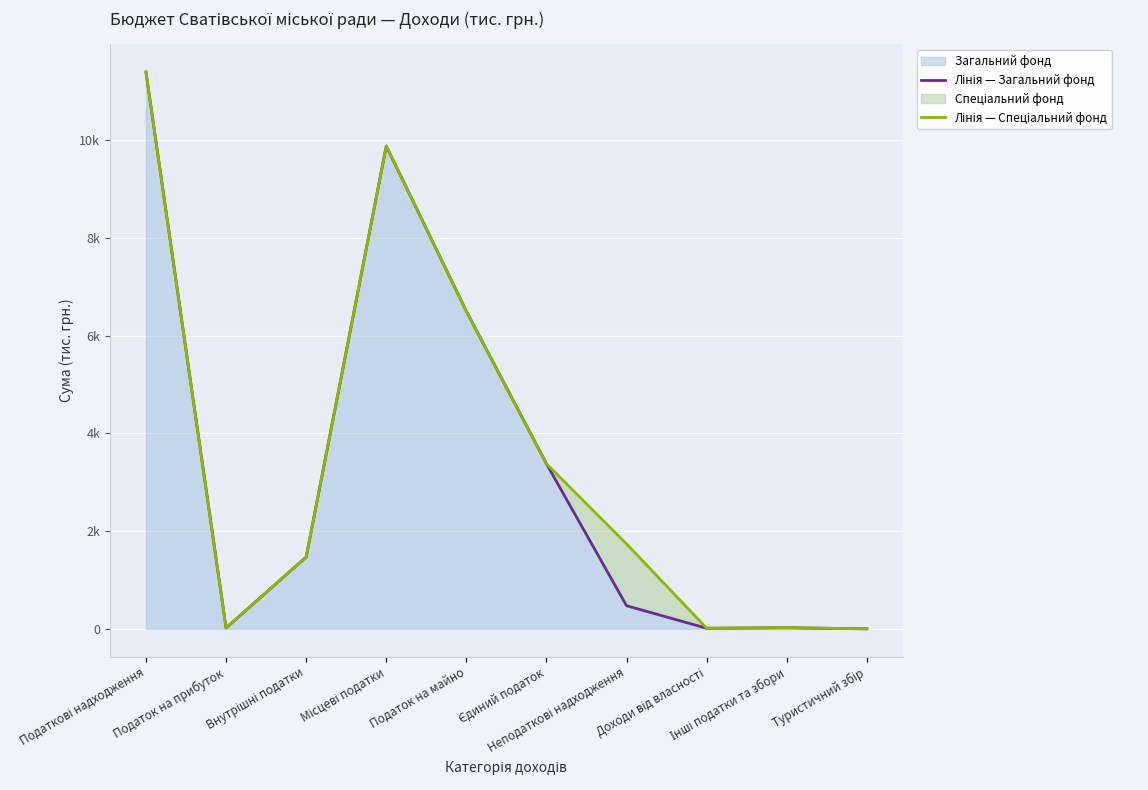

Which label corresponds to the largest value in the chart?

Податкові надходження